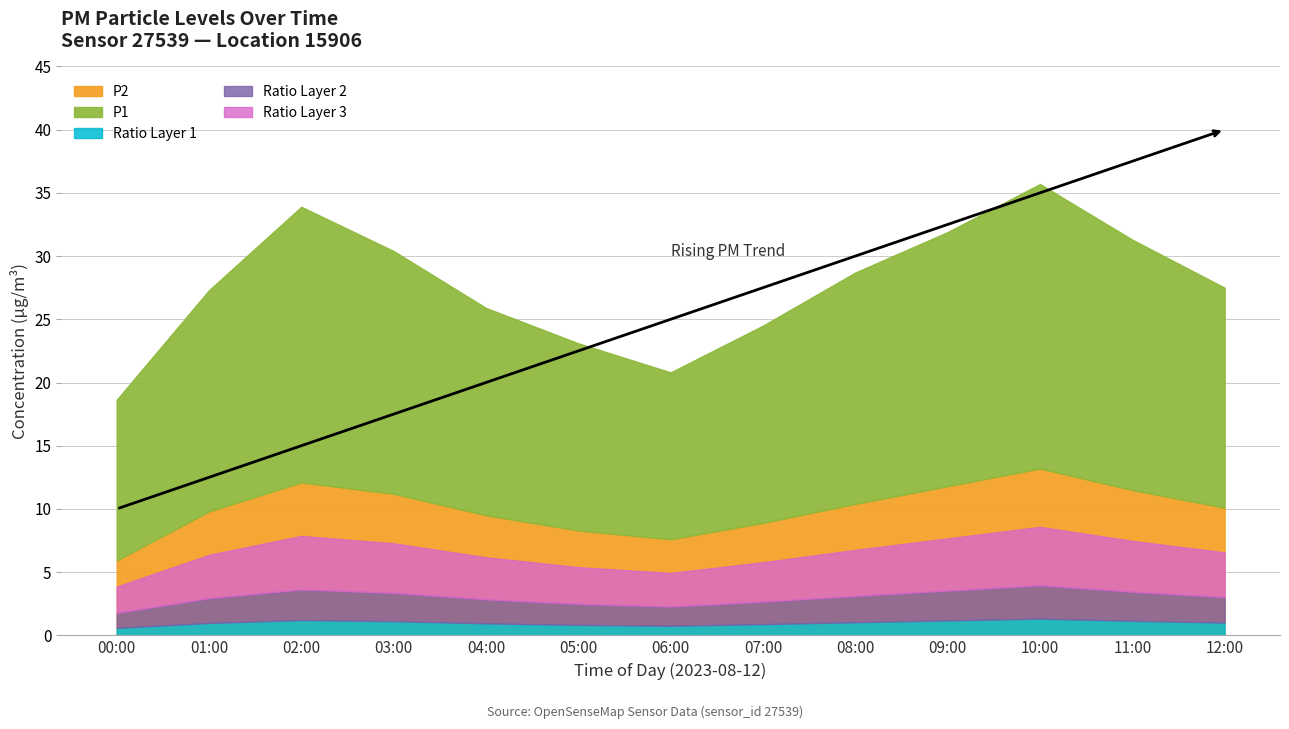

Rank the categories by P2 value from lowest to highest.

00:00, 06:00, 05:00, 07:00, 04:00, 01:00, 12:00, 08:00, 03:00, 11:00, 09:00, 02:00, 10:00